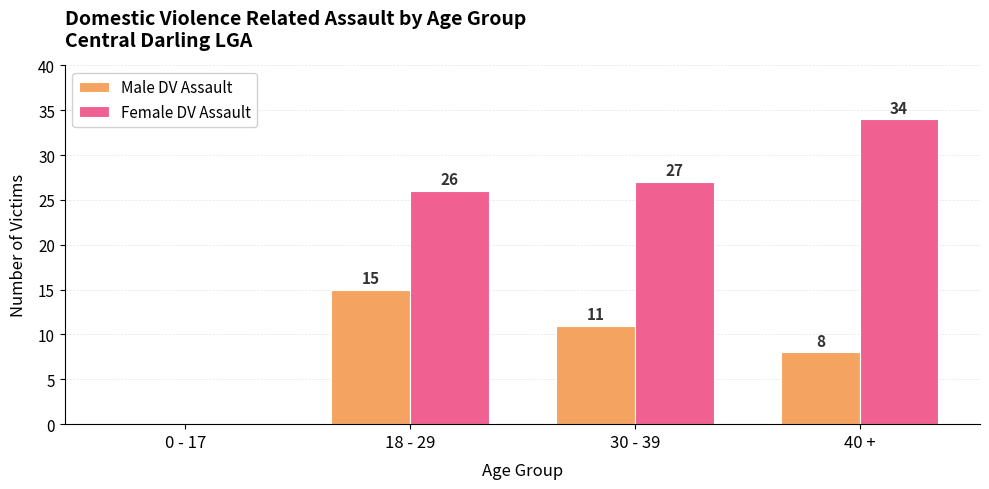

How many groups of bars are there?

4